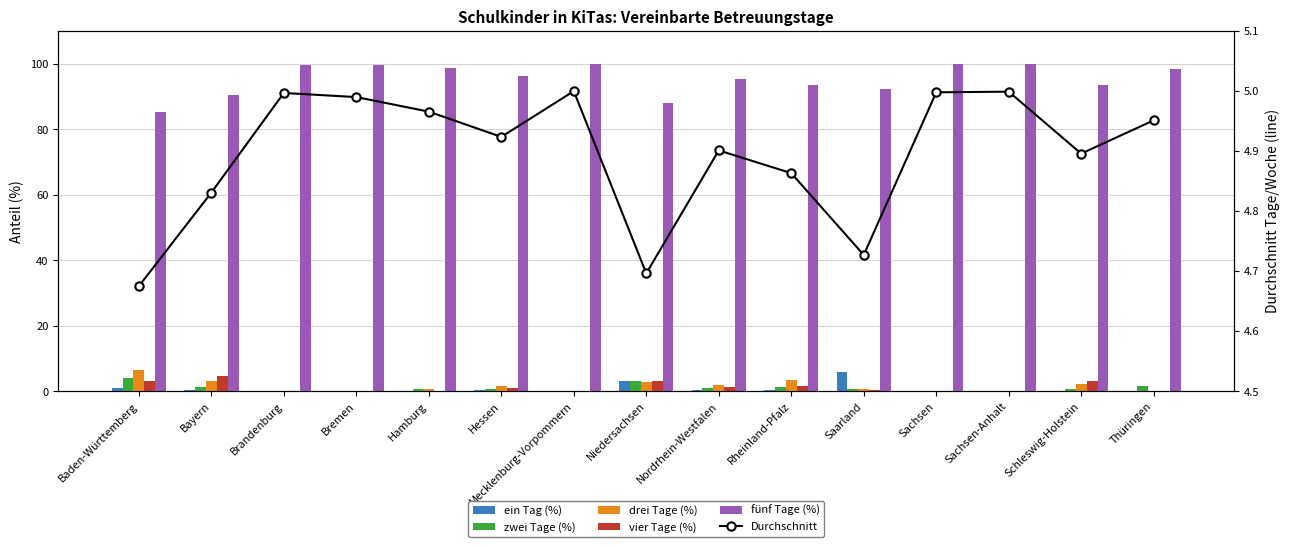

What is the difference between the vier Tage (%) values at Hamburg and Rheinland-Pfalz?

1.5